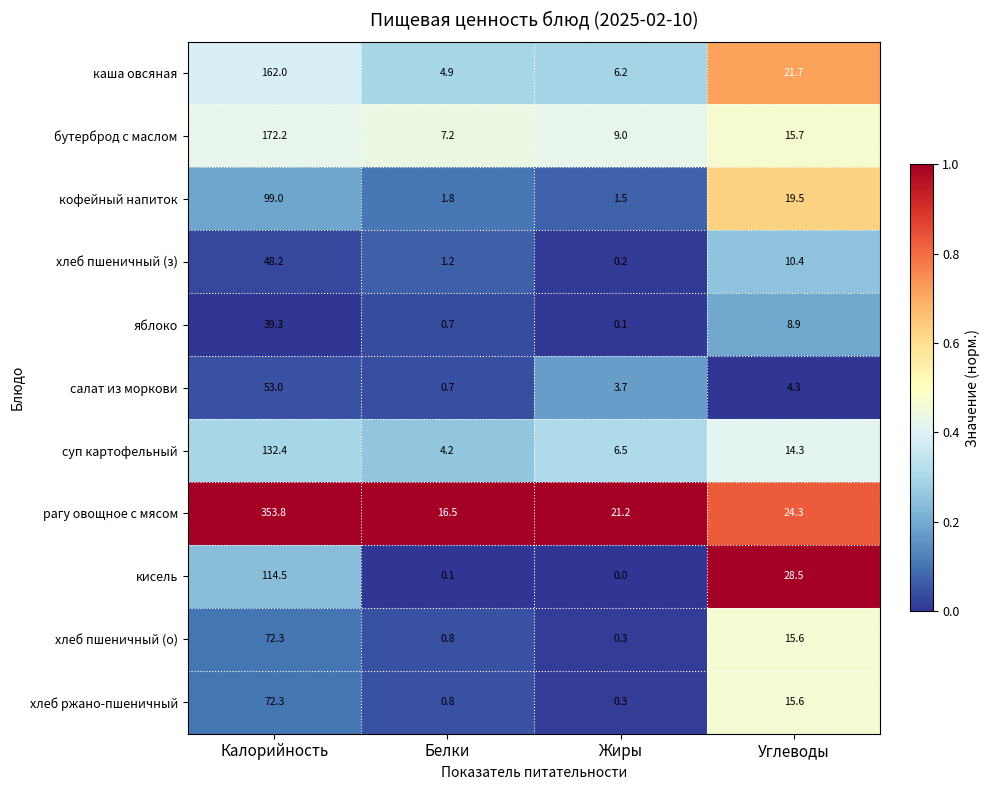

How many data points does each series have?

4